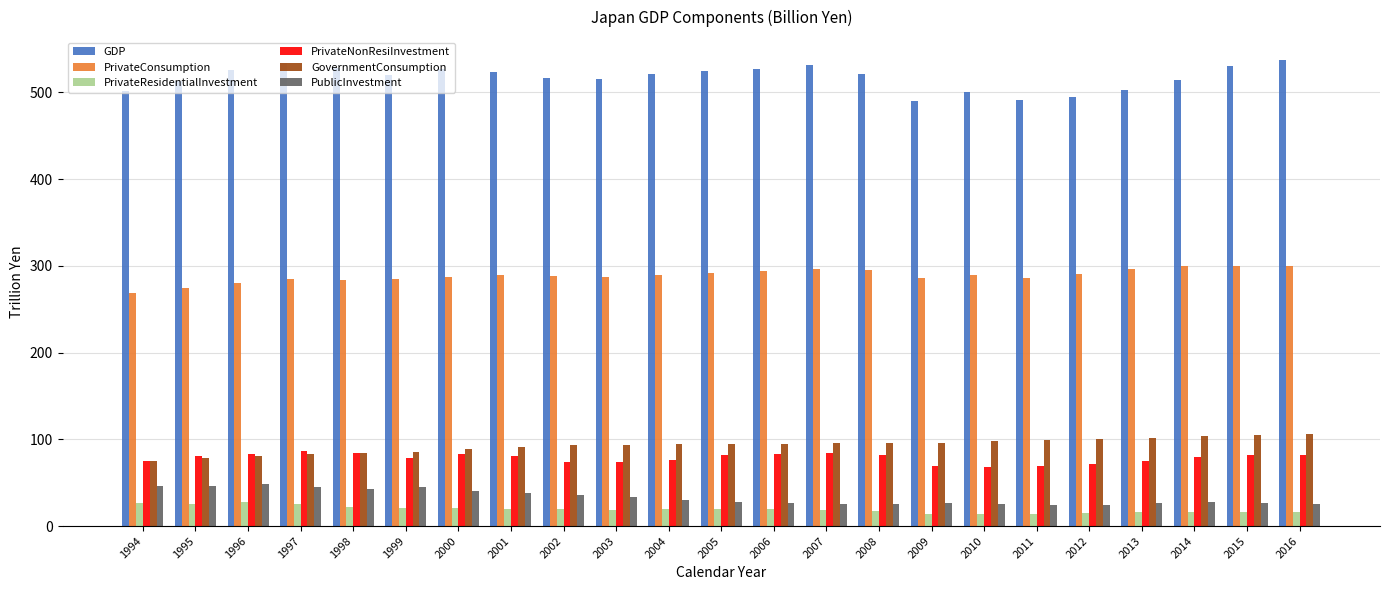

What is the difference between the maximum and minimum values in the PublicInvestment series?

24.3